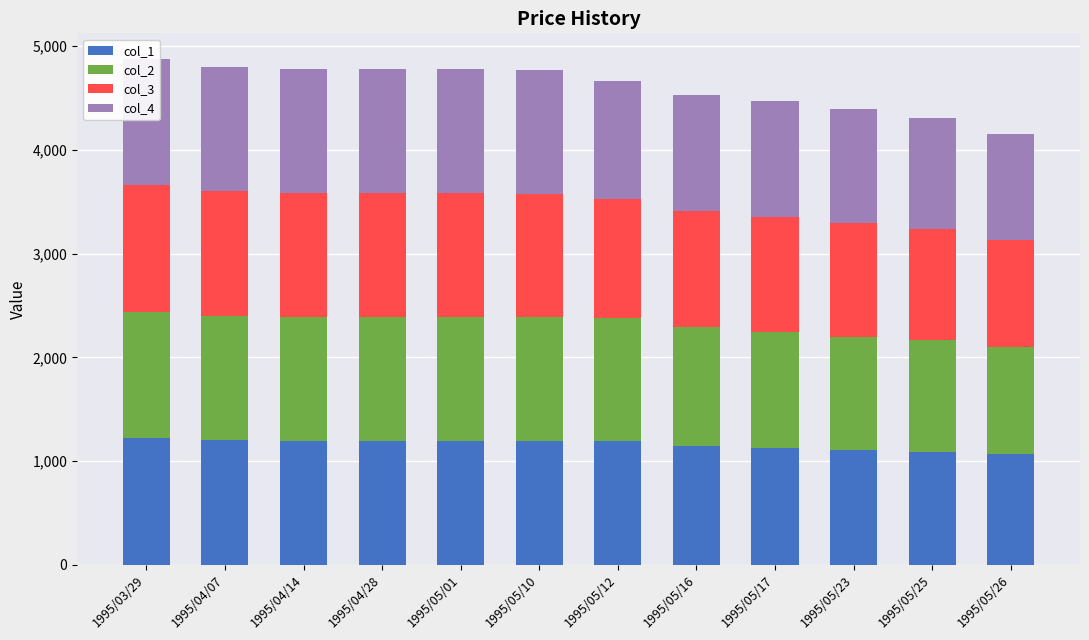

Which category has the lowest value in the col_4 series?

1995/05/26